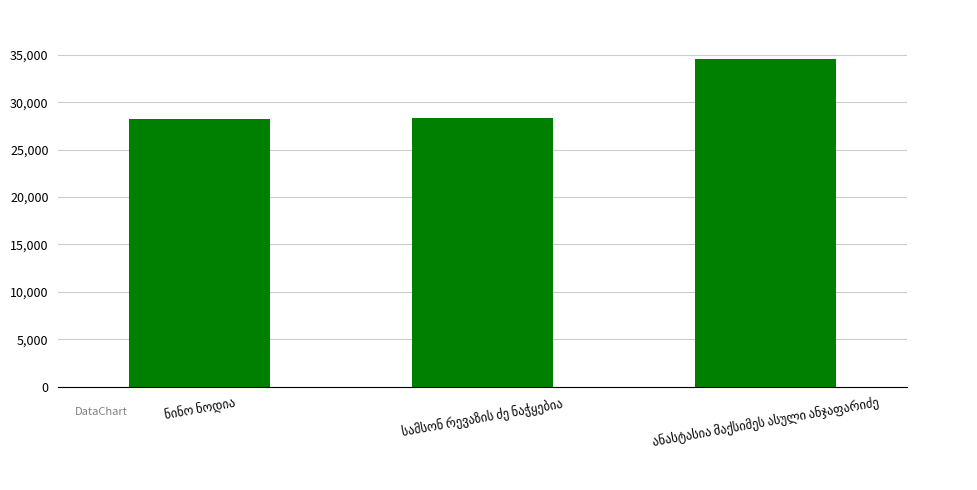

What is the average value?

30353